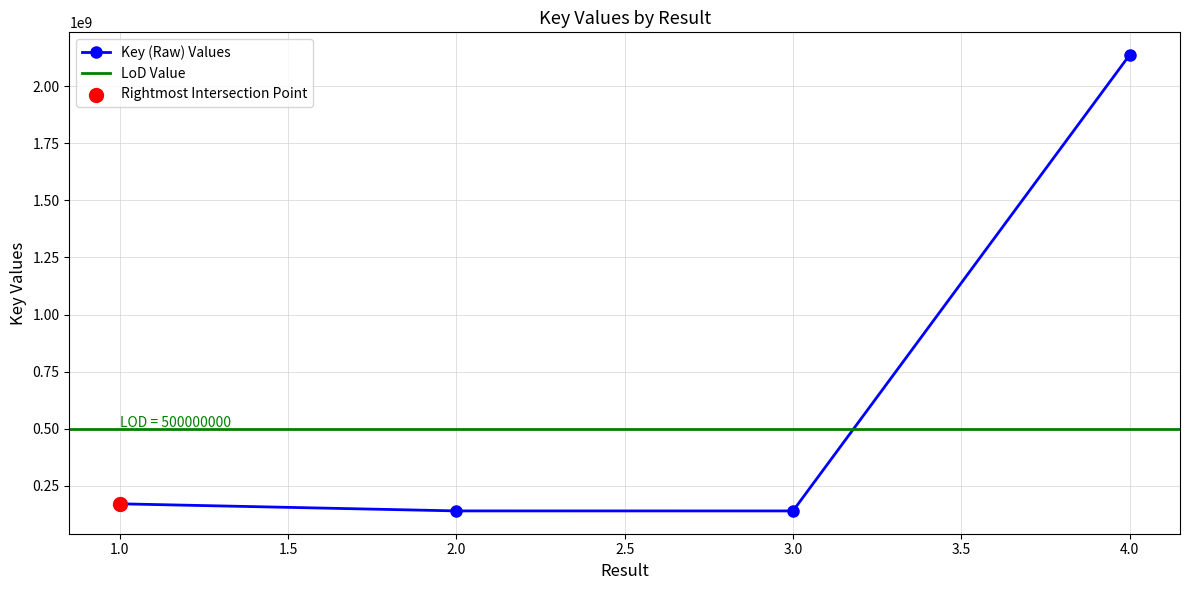

Approximately how many times larger is the value at 1 compared to 2?

1.2